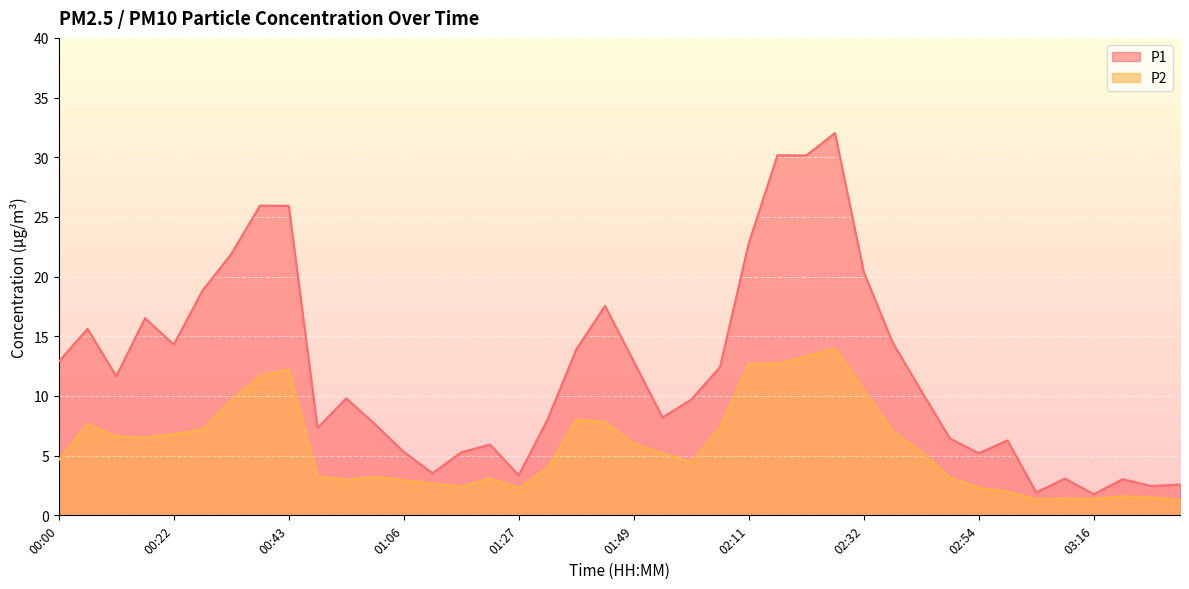

What is the difference between the maximum and second lowest values in the P1 series?

30.1